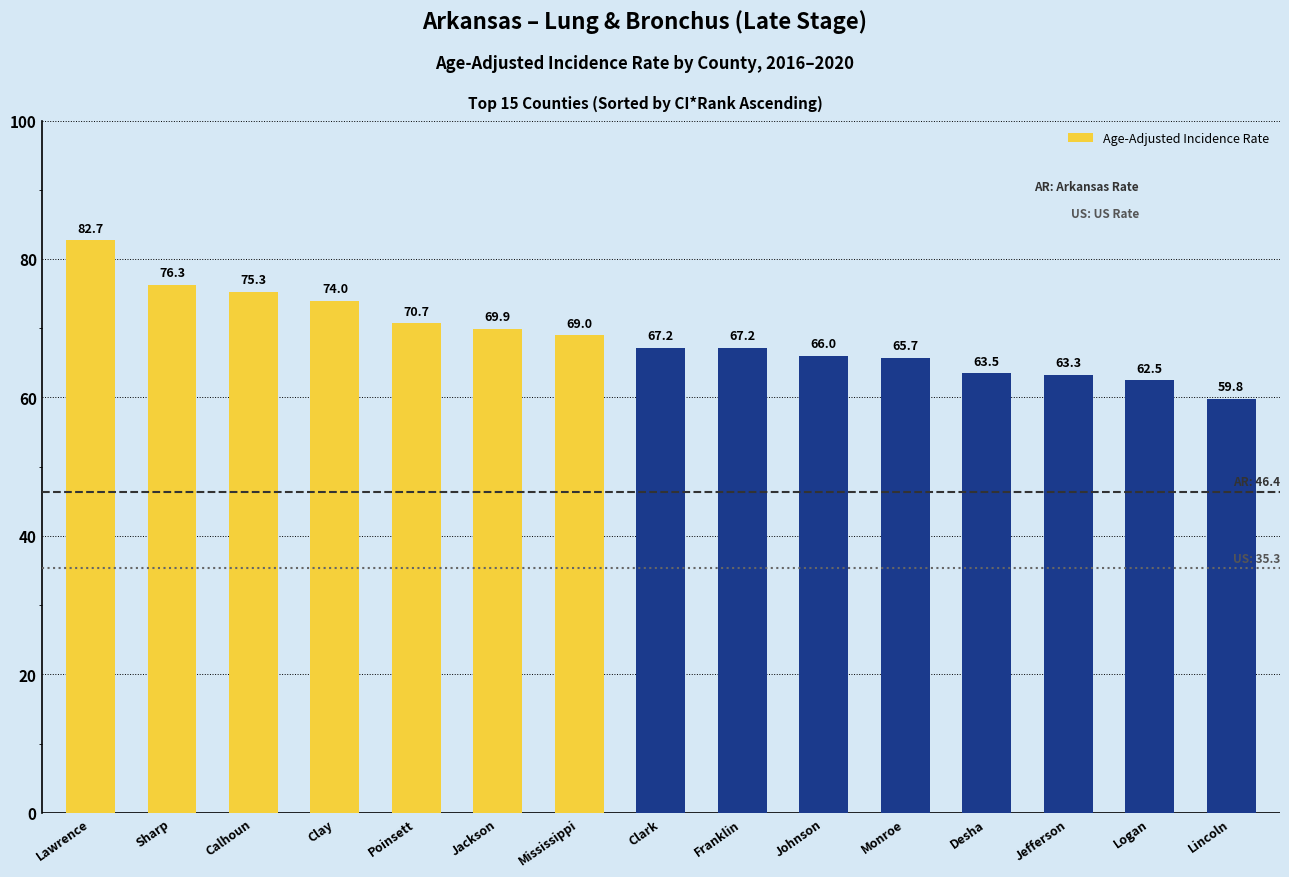

The chart shows a value of 91.9 at Jefferson. True or false?

False